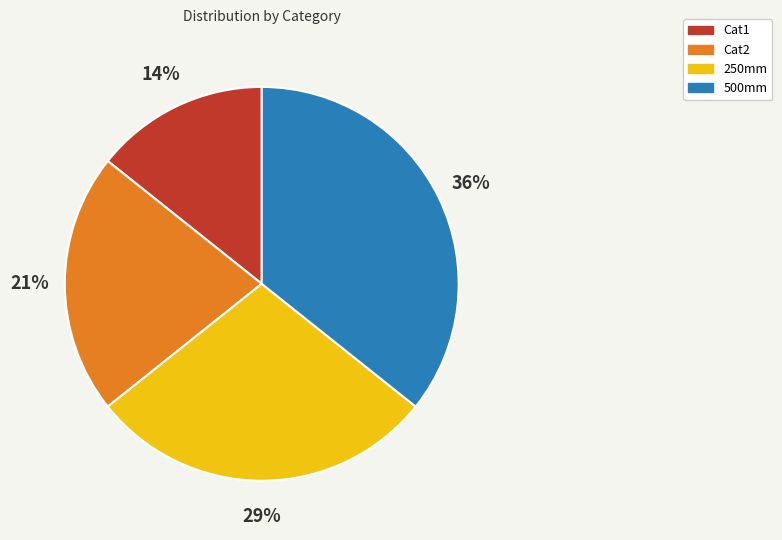

Count the number of slices in the pie.

4